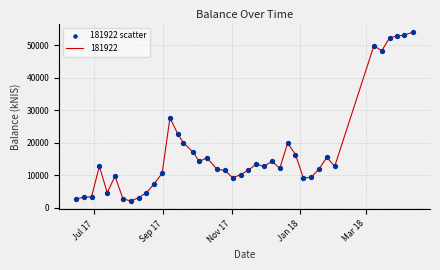

What is the difference between the maximum and minimum values?

52077.0